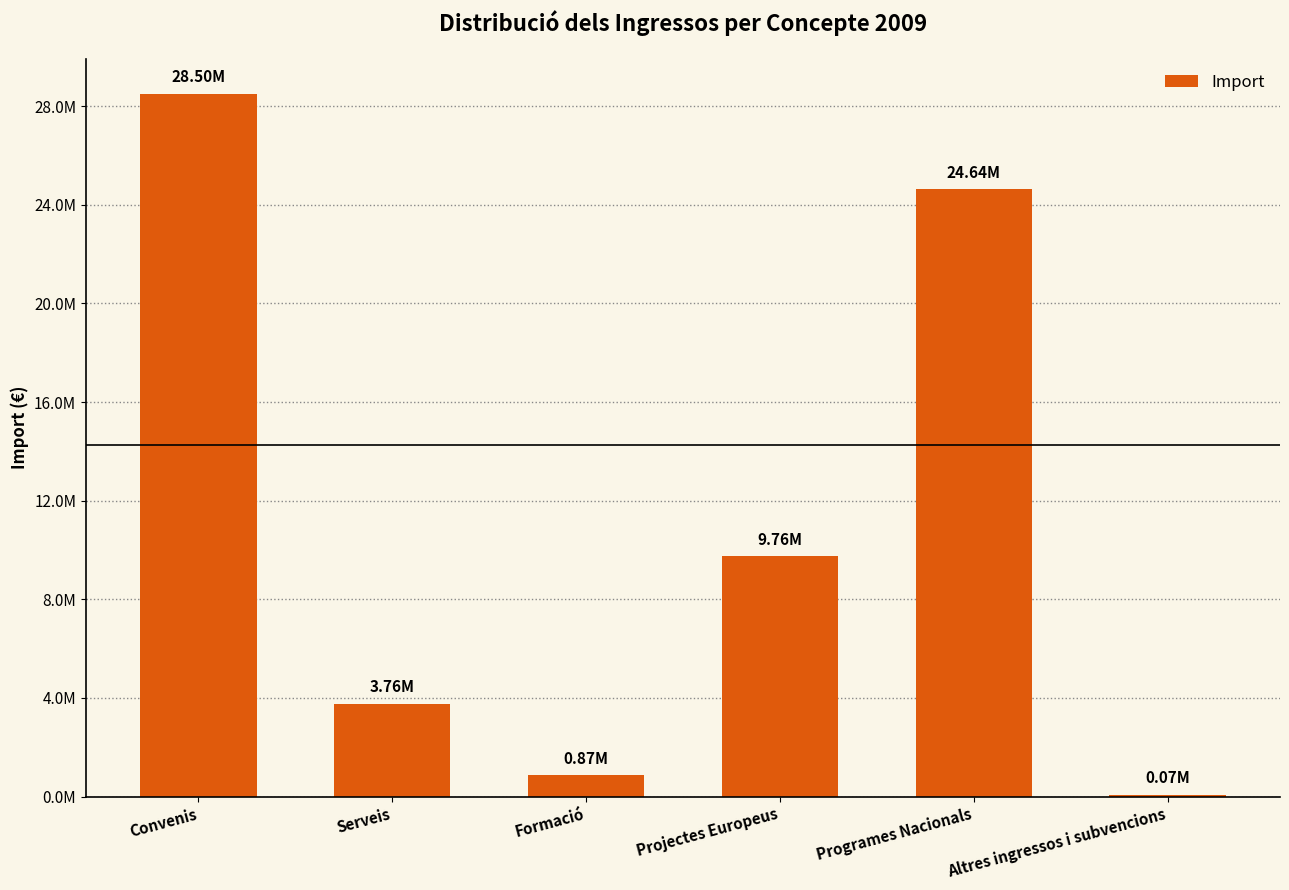

What value does the data have at Convenis?

28501929.2